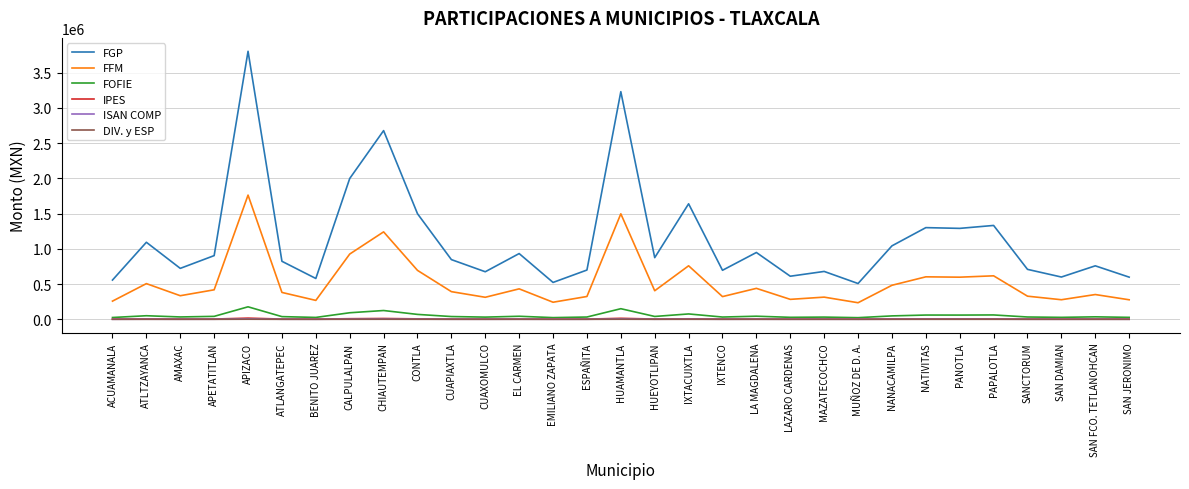

Is the value of FFM at NANACAMILPA greater than the value of FOFIE at EL CARMEN?

Yes